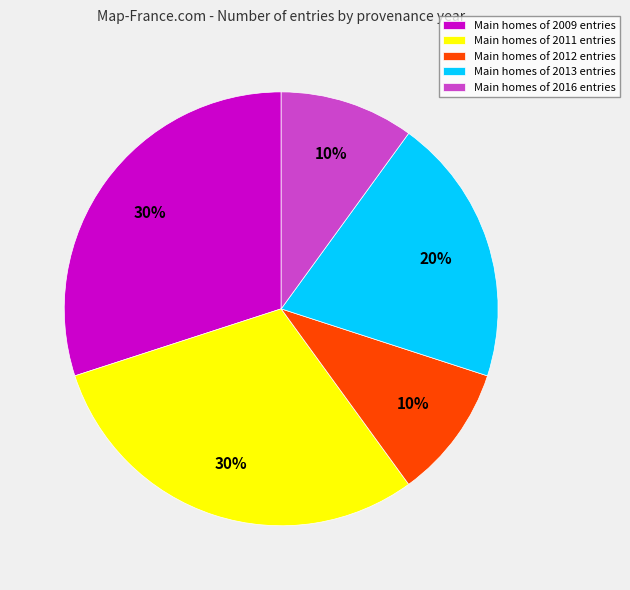

Combined, do Main homes of 2012 entries and Main homes of 2016 entries account for over 50%?

No